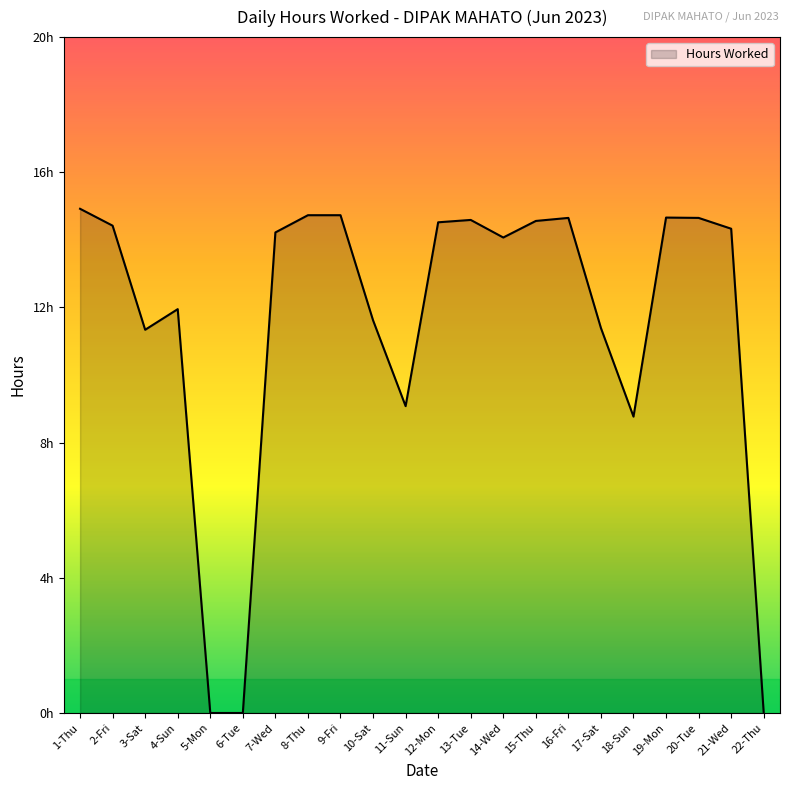

Does the chart have visible grid lines?

No